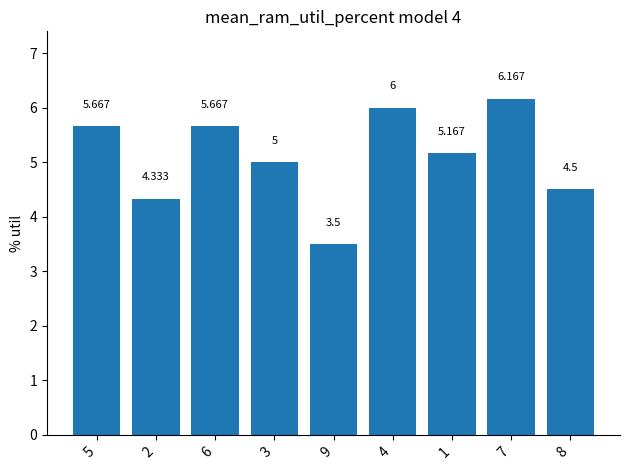

At which label is the value closest to 4?

2